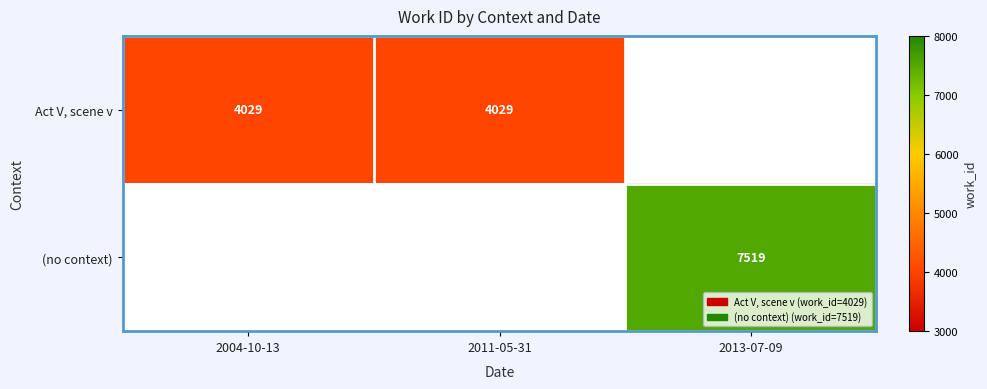

Is it true that (no context) equals 4978 at 2013-07-09?

False